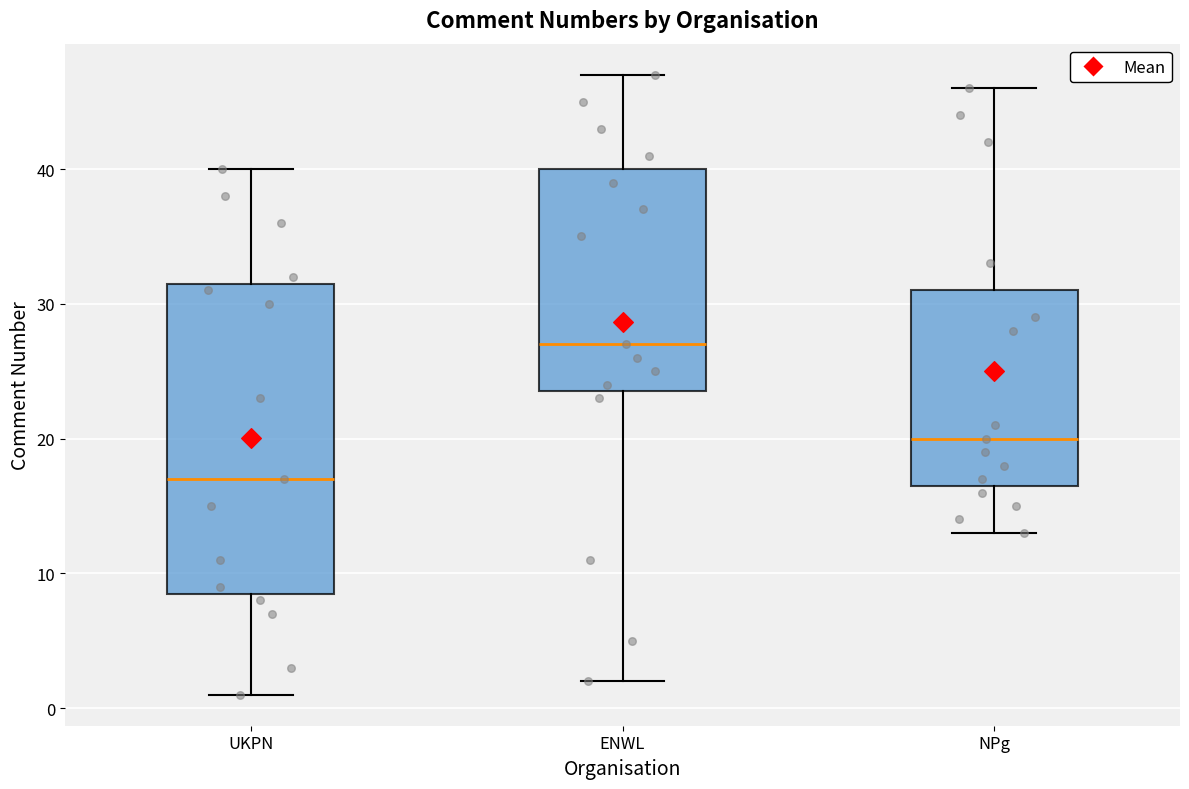

Reading left to right, transcribe this box plot: for each box, give where its median line is, the range the box spans, and where its two whiskers end, as read against the y-axis. The values are not printed on the chart, so give them approximately, as read against the axis.

UKPN: median 17, box 9 to 32, whiskers 1 to 40
ENWL: median 27, box 24 to 40, whiskers 2 to 47
NPg: median 20, box 17 to 31, whiskers 13 to 46